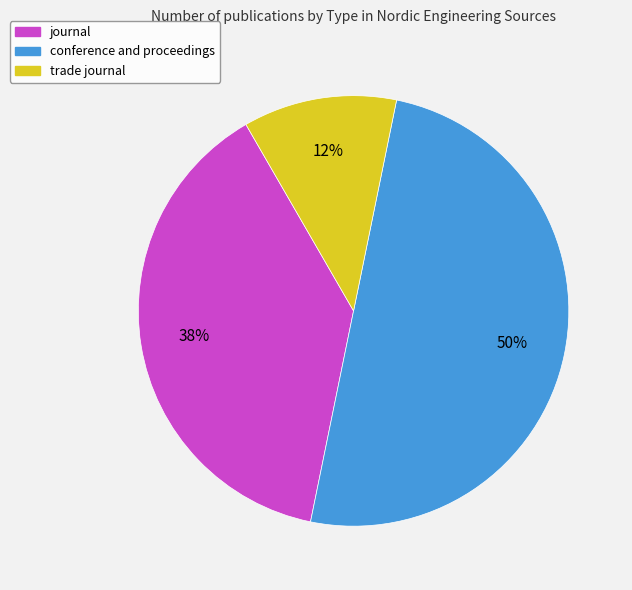

What is the ratio of the value at journal to the value at conference and proceedings?

0.8